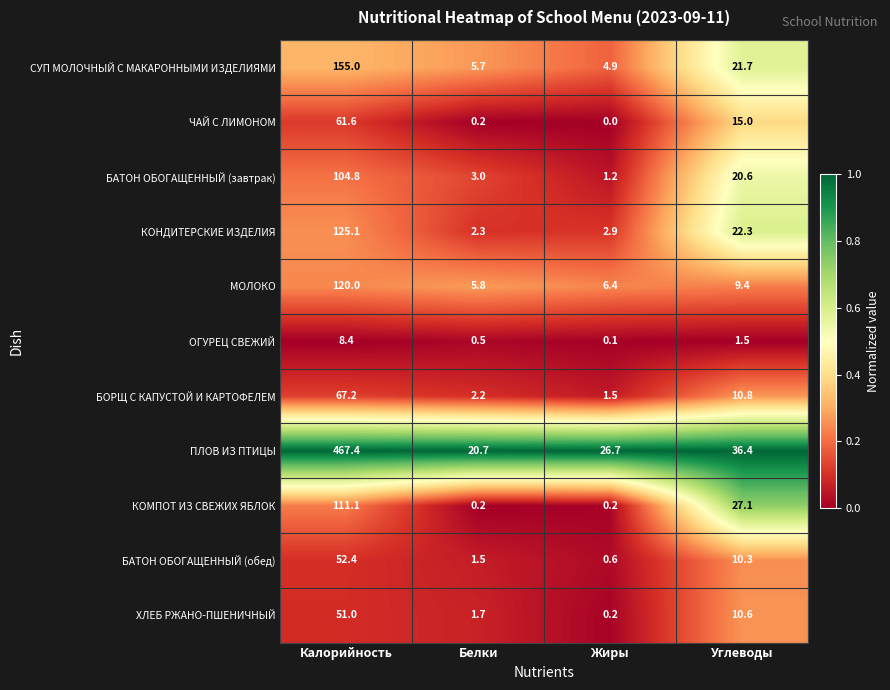

At which label does ХЛЕБ РЖАНО-ПШЕНИЧНЫЙ first exceed 10?

Калорийность